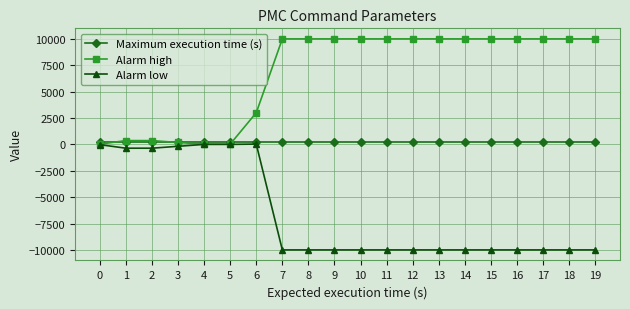

What is the sum of the Maximum execution time (s) values at 8 and 13?

360